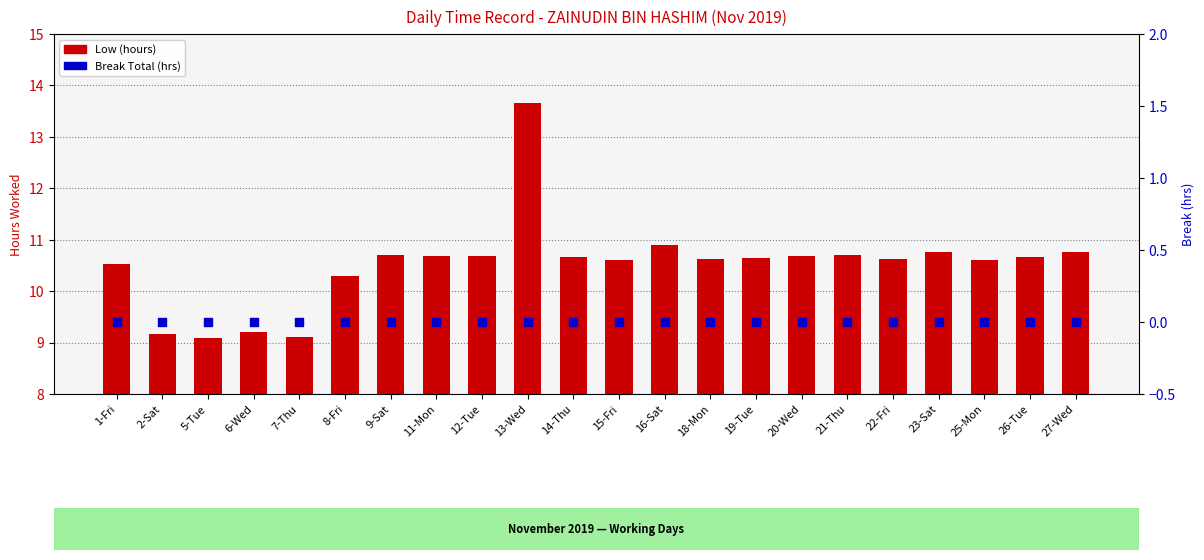

Which series contains the highest Y value?

Low (hours)